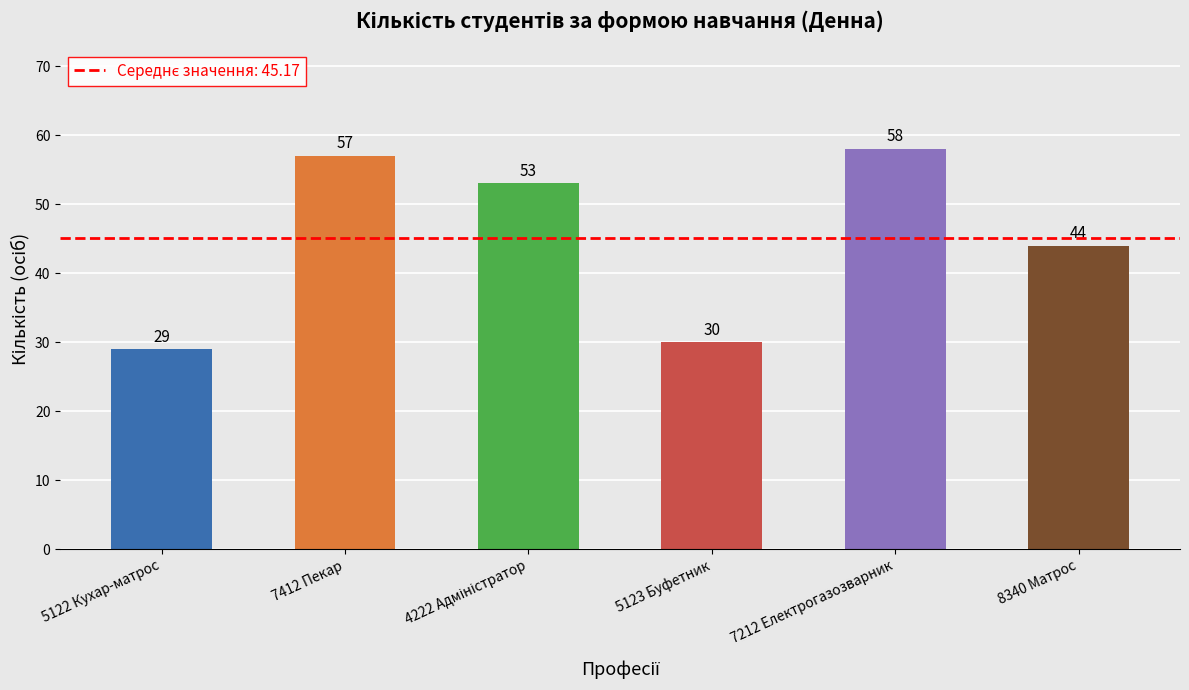

What is the difference between the maximum and second lowest values?

28